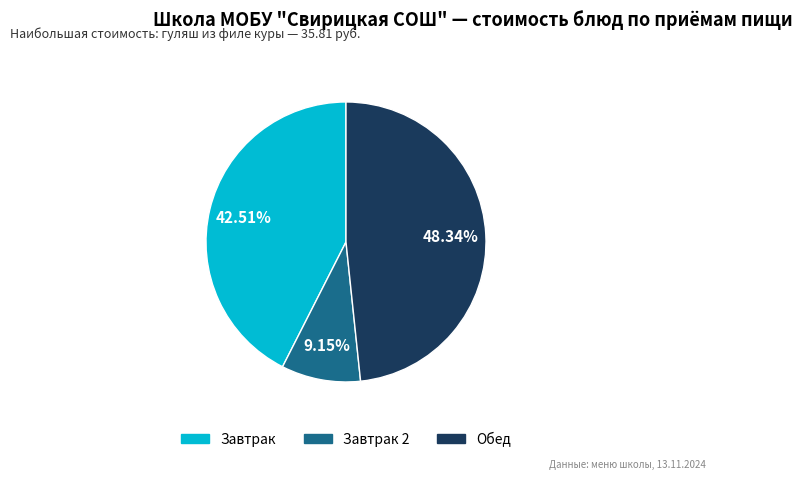

Does any single category account for the majority?

No